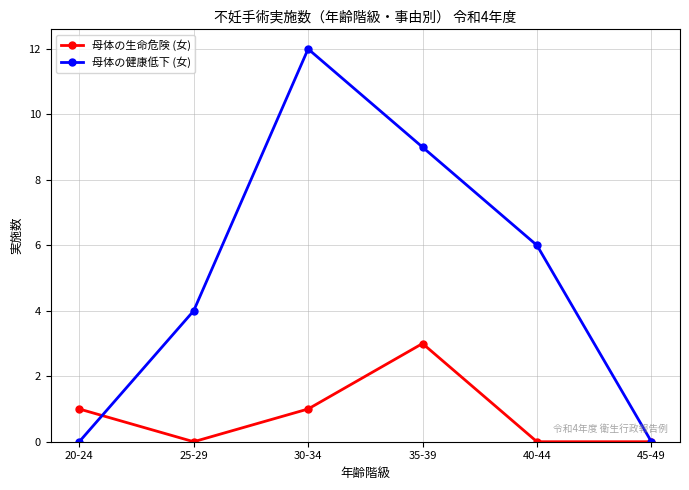

Read the 母体の健康低下 (女) value at 35-39, to the nearest 5.

10